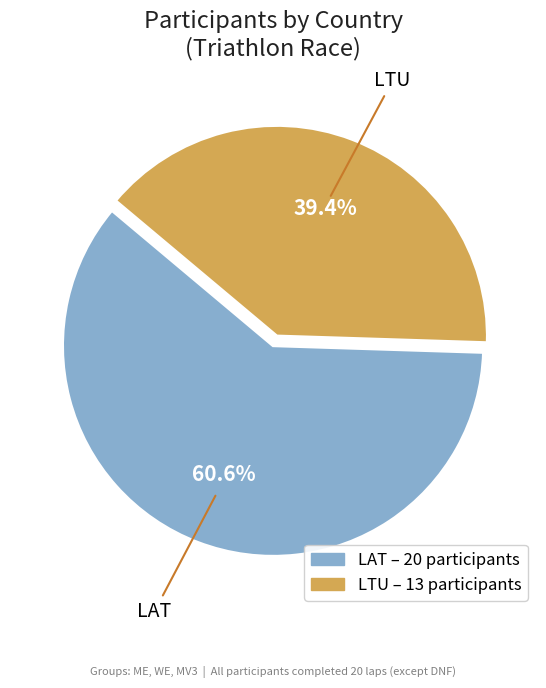

What portion of the pie excludes LTU?

60.6%